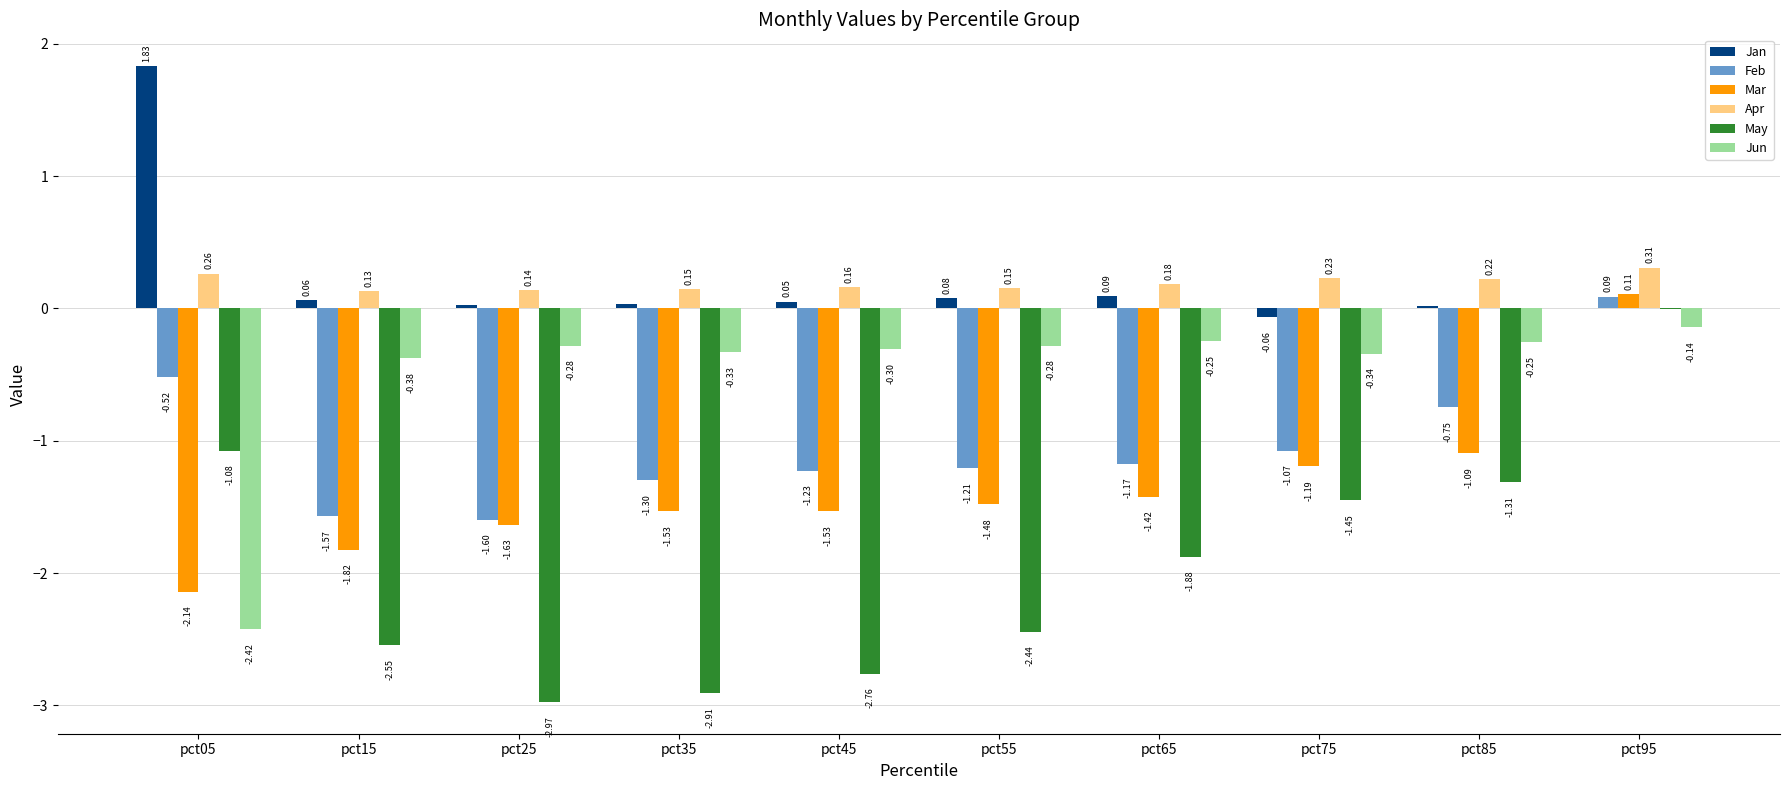

Does the chart contain stacked bars?

No